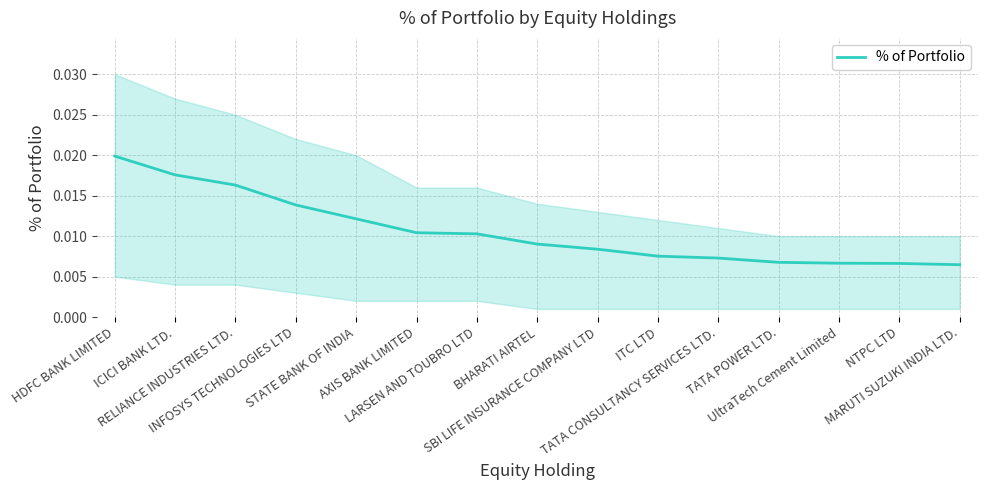

Count the values in the range 0 to 1.

15